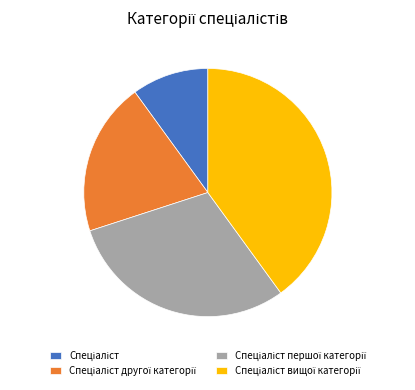

Is there a majority slice in this chart?

No